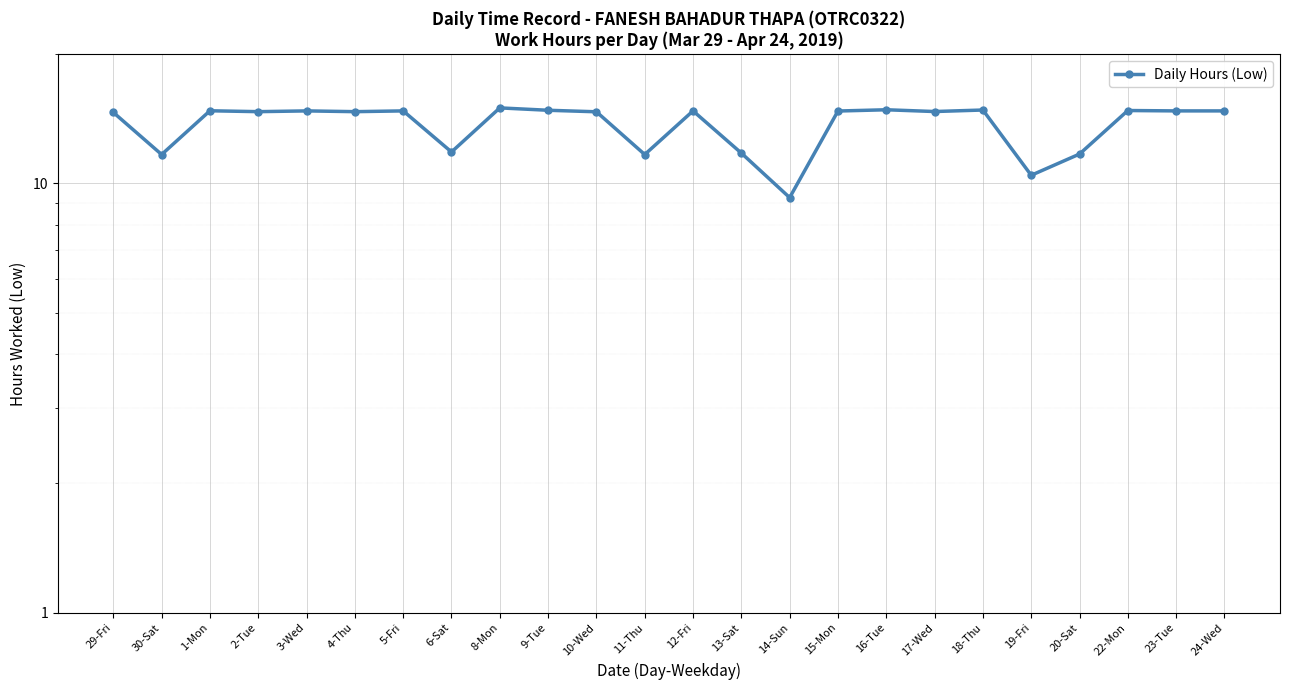

Is it true that the value at 12-Fri is 14.8?

True